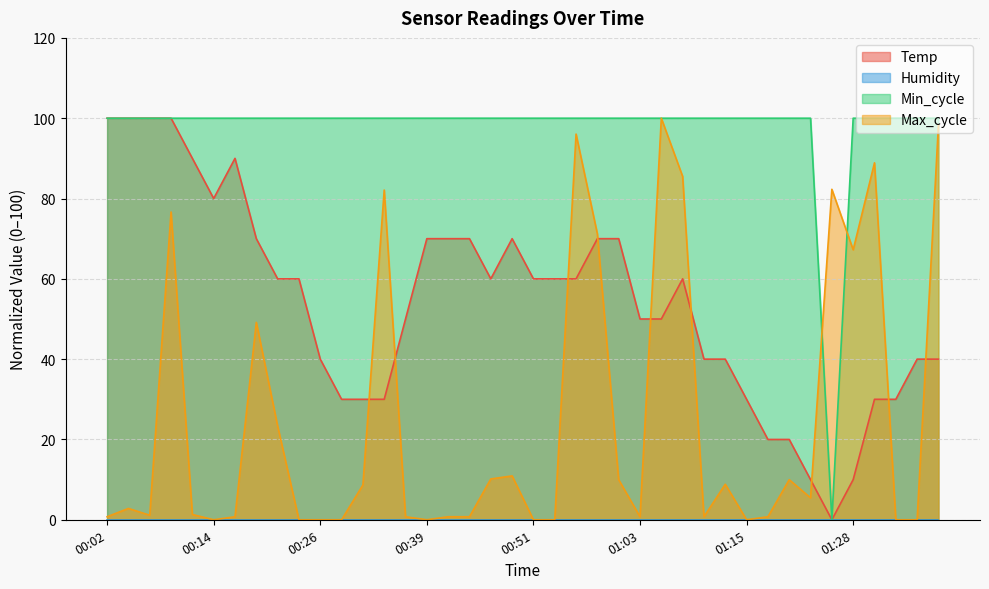

True or false: Max_cycle has more than 2 points higher than both neighbors.

True